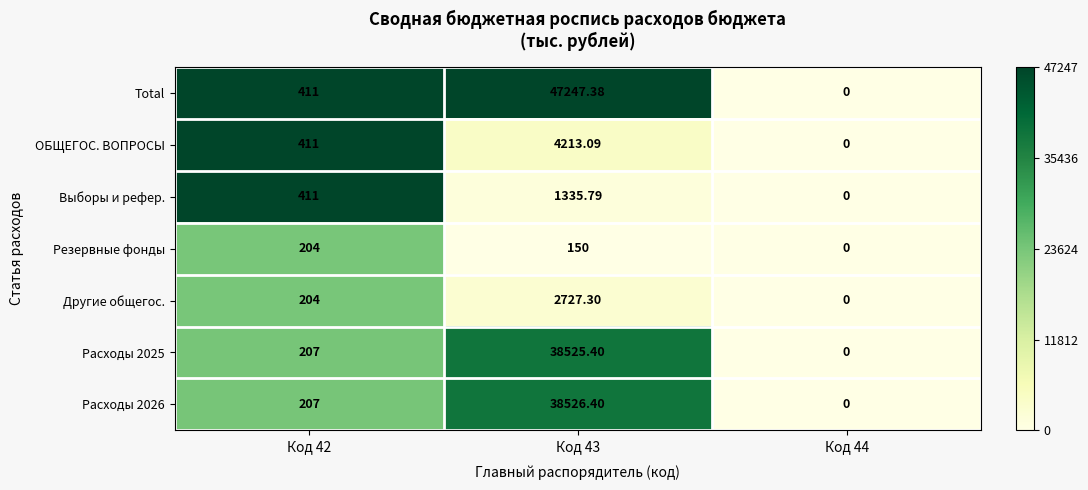

Is the value of Выборы и рефер. at Код 44 greater than the value of Резервные фонды at Код 42?

No